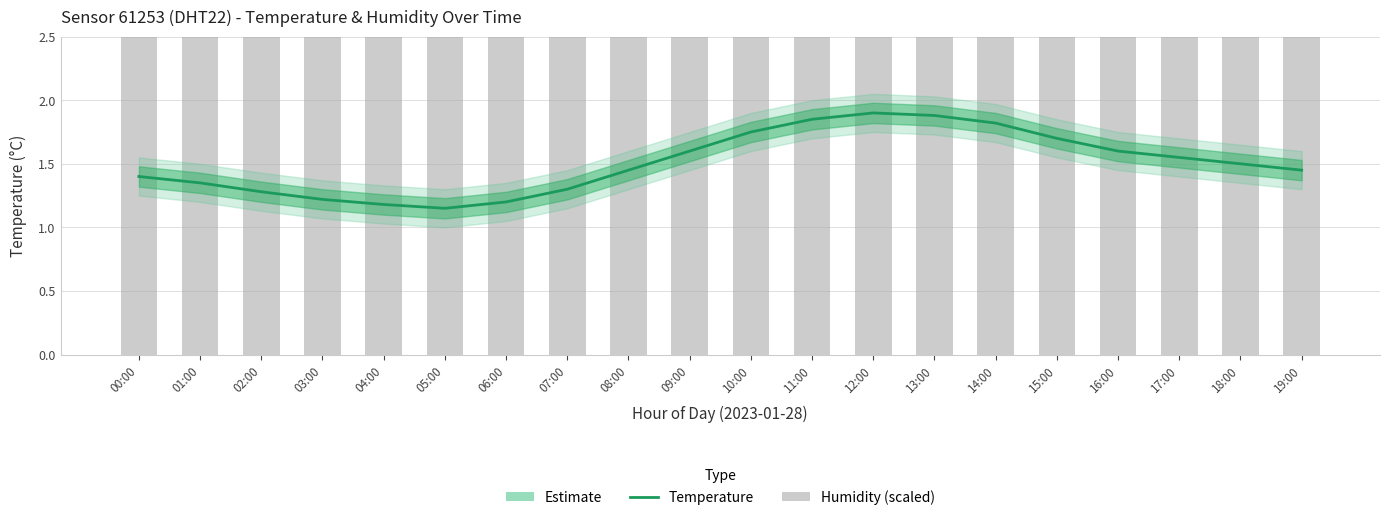

True or false: temperature has a value of 0.9 at 02:00.

False